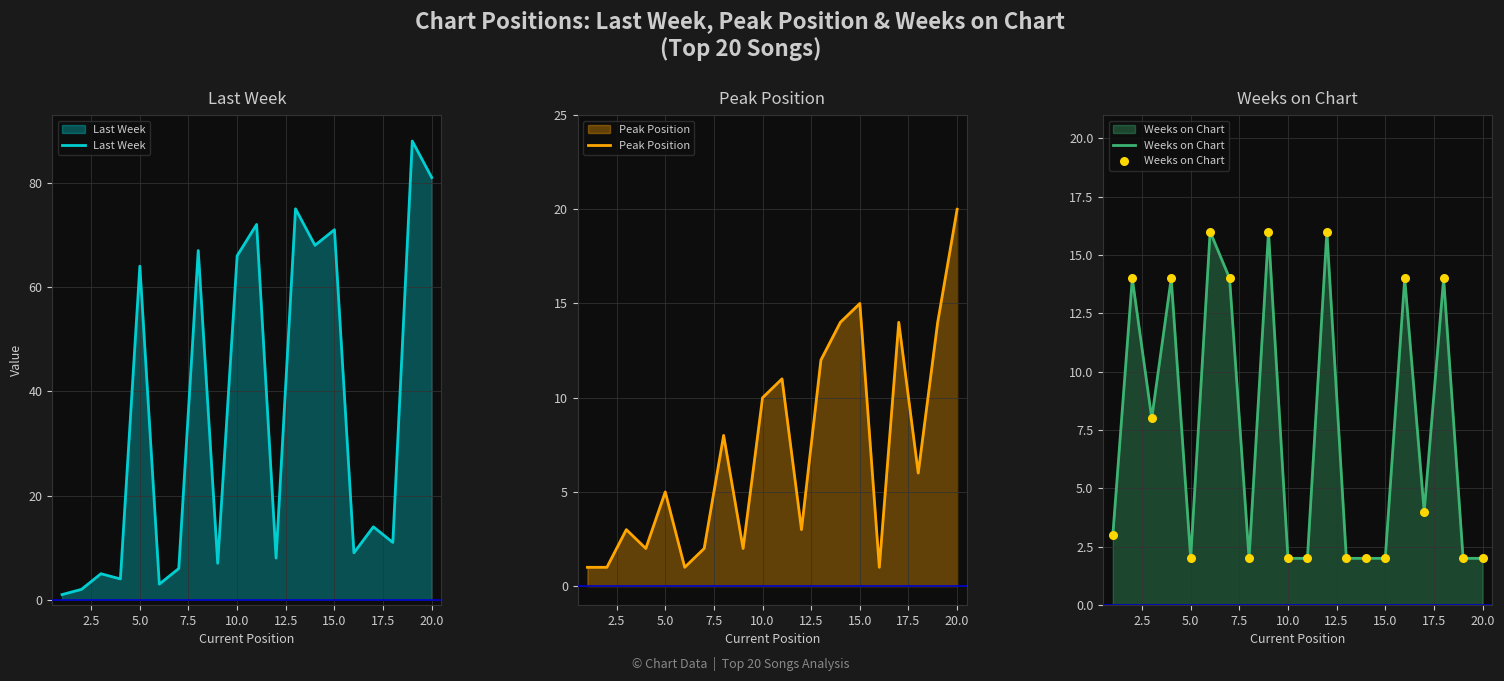

Which series has the largest total across all categories?

Last Week